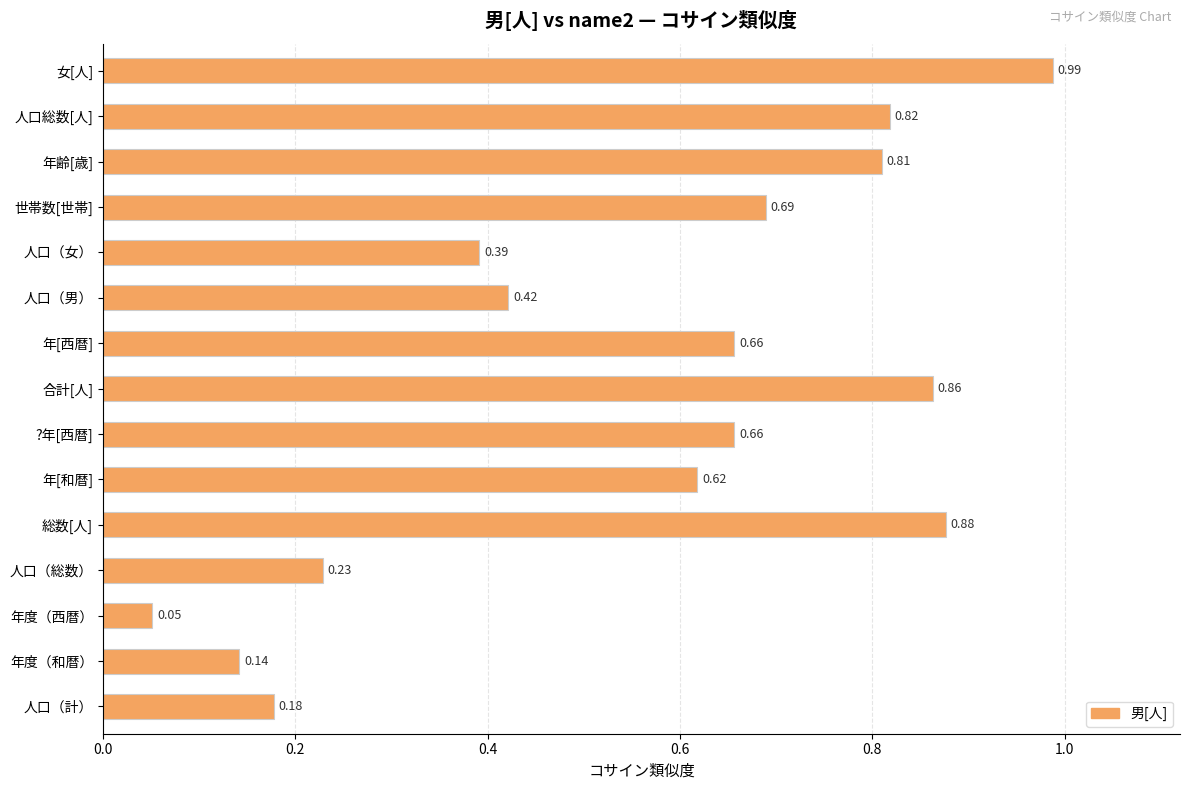

How many distinct data groups are displayed?

1